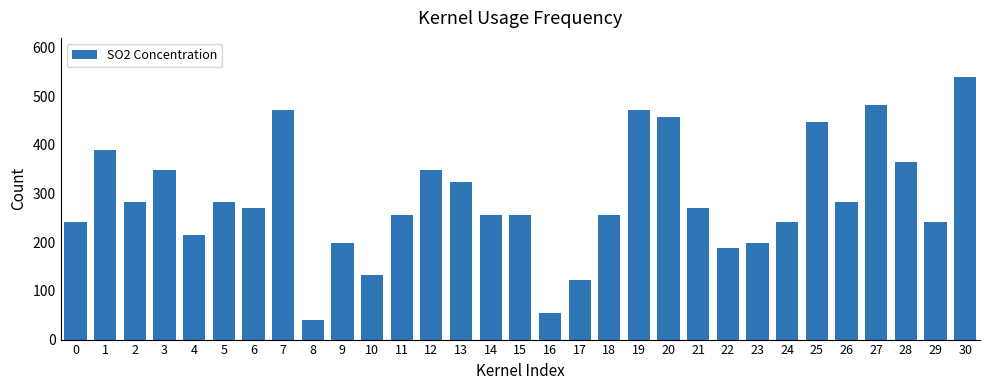

Reading left to right, extract all data points from this chart.

241	390	282	349	215	282	271	472	40	199	132	256	349	323	256	256	55	122	256	472	457	271	189	199	241	447	282	483	364	241	540